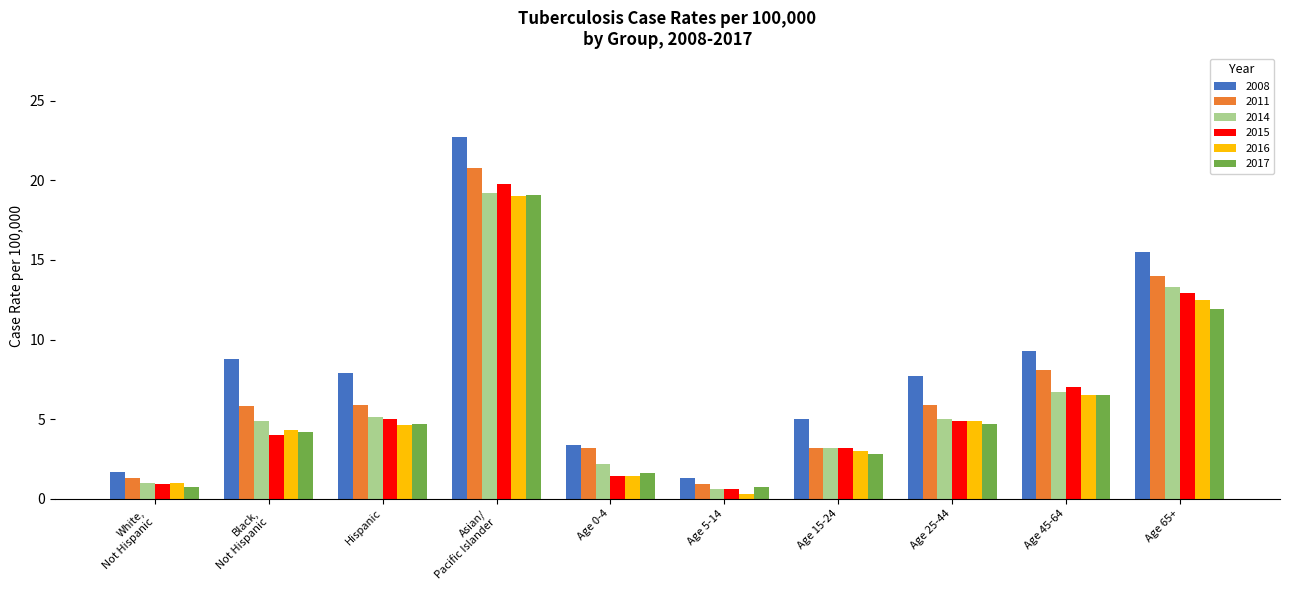

What is the label of the 9th bar from the right?

Black,
Not Hispanic